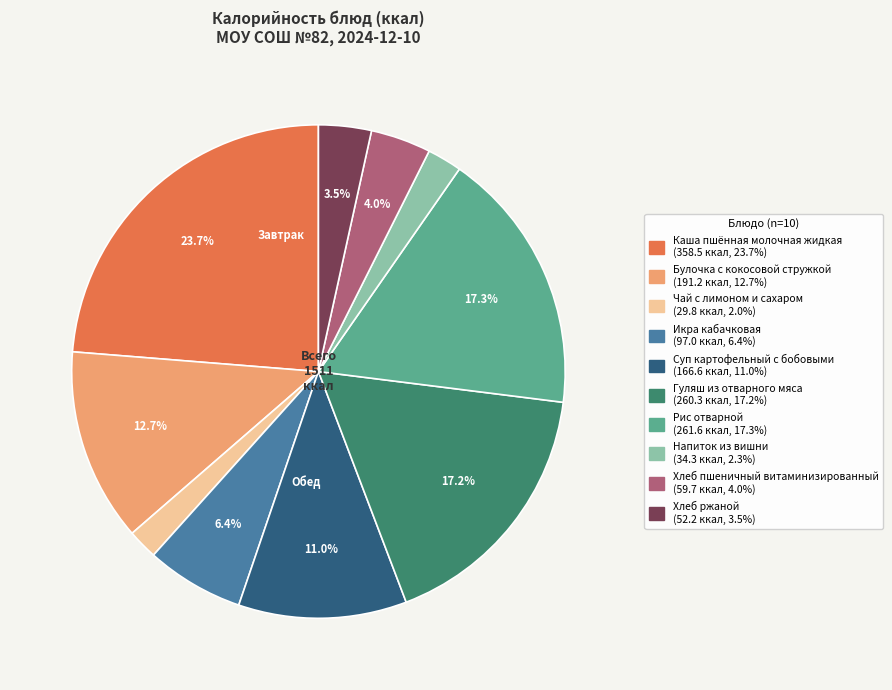

What percentage is the Гуляш из отварного мяса slice, to the nearest percent?

17%